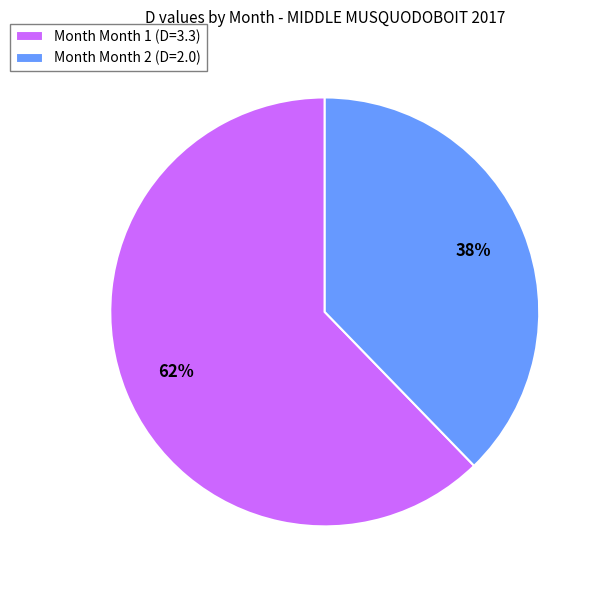

To the nearest percent, what is the average slice percentage?

50%